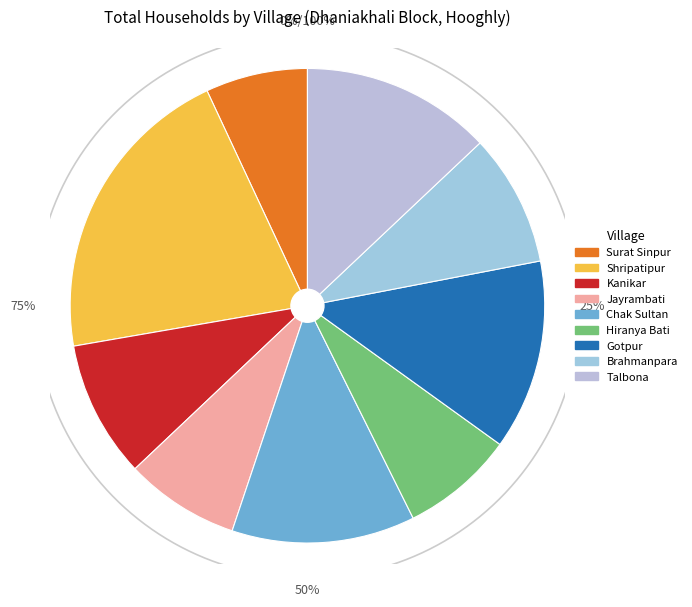

True or false: Shripatipur accounts for 7% of the total.

False